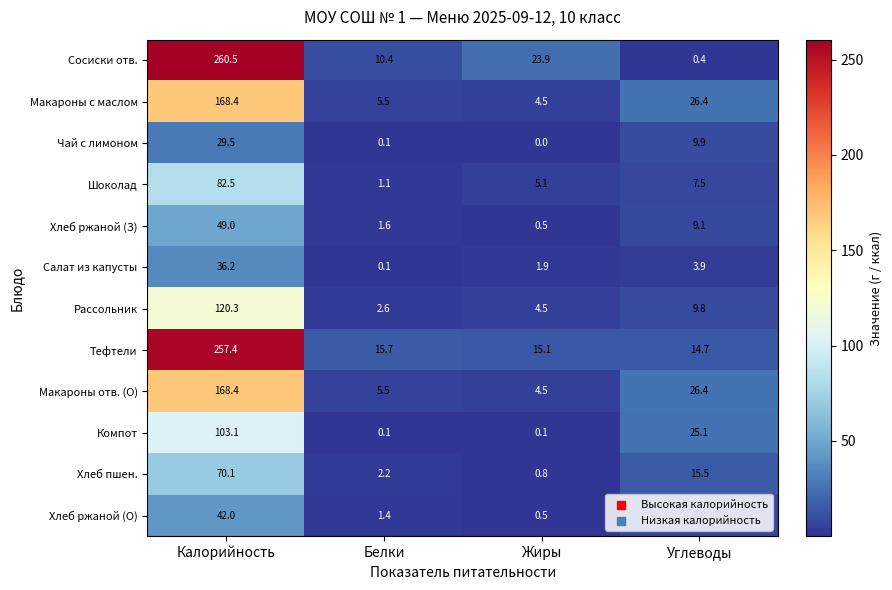

At which category is the sum across all series the highest?

Калорийность